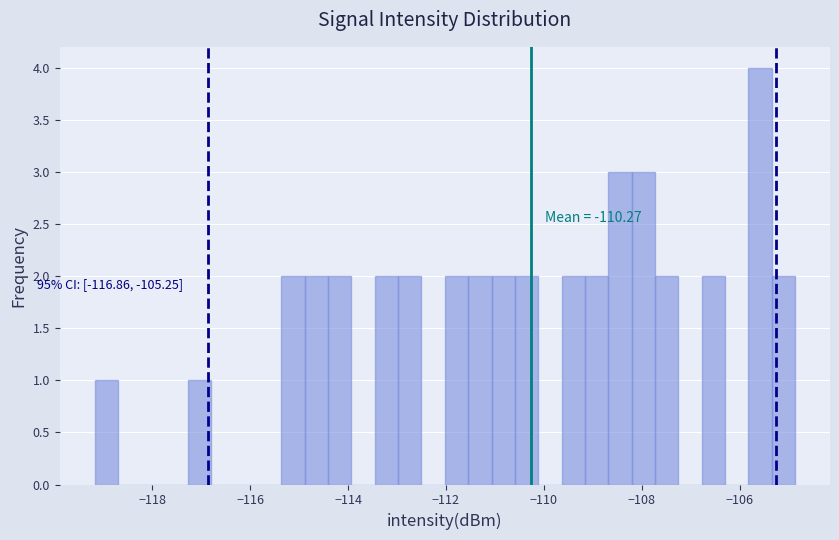

Read against the x-axis, roughly where is the centre of the tallest bar?

-105.6